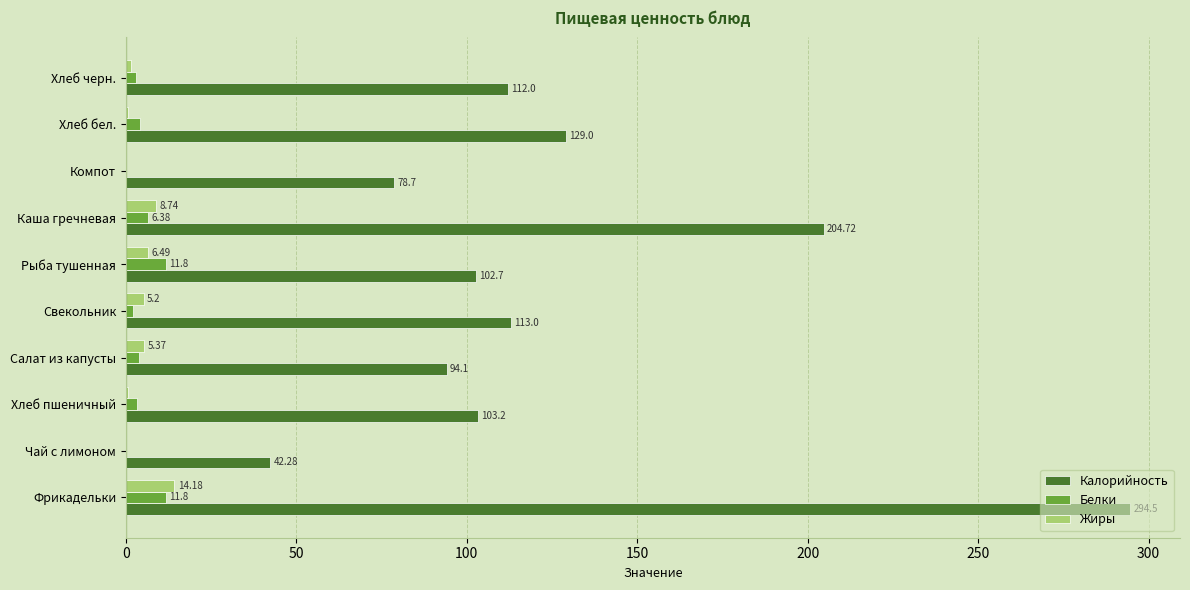

Where is Жиры nearest to the value 7?

Рыба тушенная